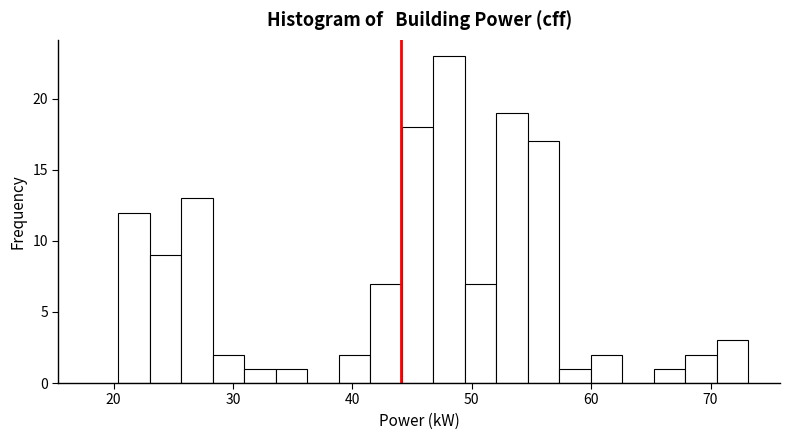

Read against the x-axis, roughly where is the centre of the tallest bar?

48